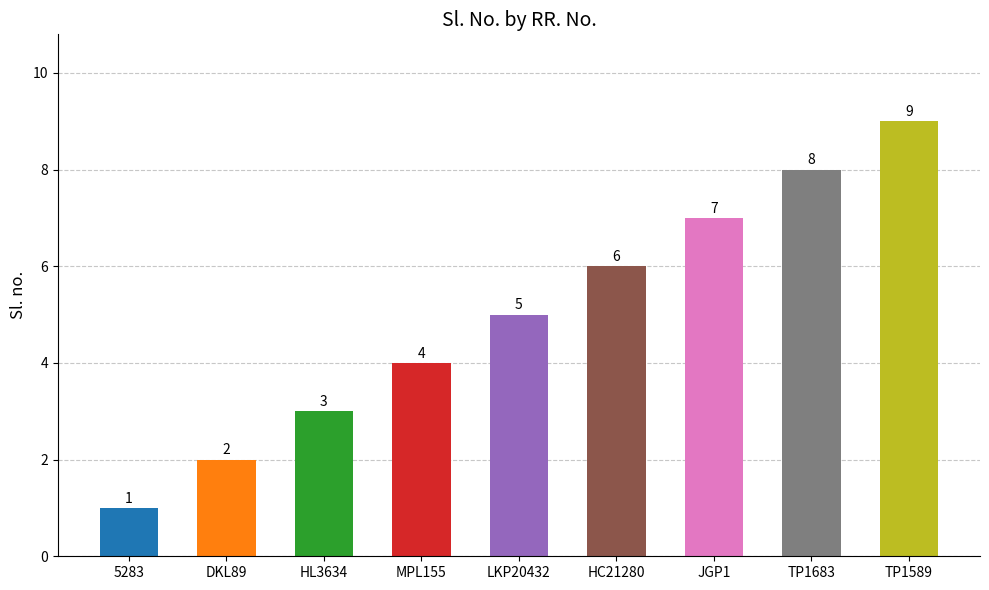

What is the label of the 2nd bar from the right?

TP1683